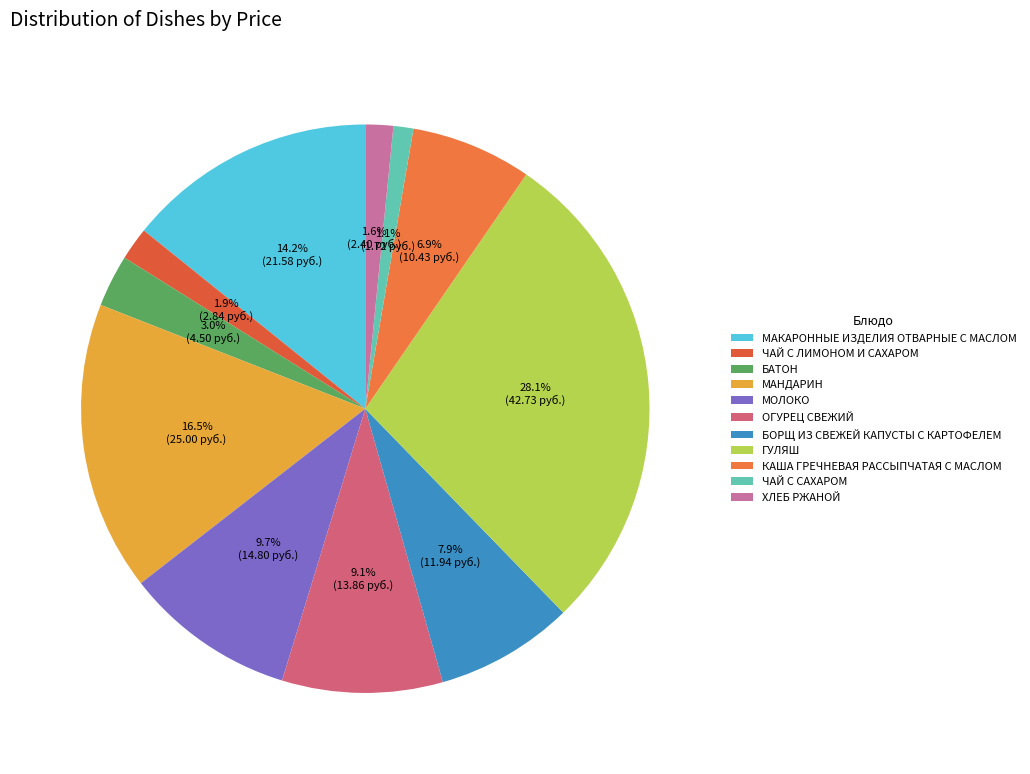

Rank the categories by value from lowest to highest.

ЧАЙ С САХАРОМ, ХЛЕБ РЖАНОЙ, ЧАЙ С ЛИМОНОМ И САХАРОМ, БАТОН, КАША ГРЕЧНЕВАЯ РАССЫПЧАТАЯ С МАСЛОМ, БОРЩ ИЗ СВЕЖЕЙ КАПУСТЫ С КАРТОФЕЛЕМ, ОГУРЕЦ СВЕЖИЙ, МОЛОКО, МАКАРОННЫЕ ИЗДЕЛИЯ ОТВАРНЫЕ С МАСЛОМ, МАНДАРИН, ГУЛЯШ